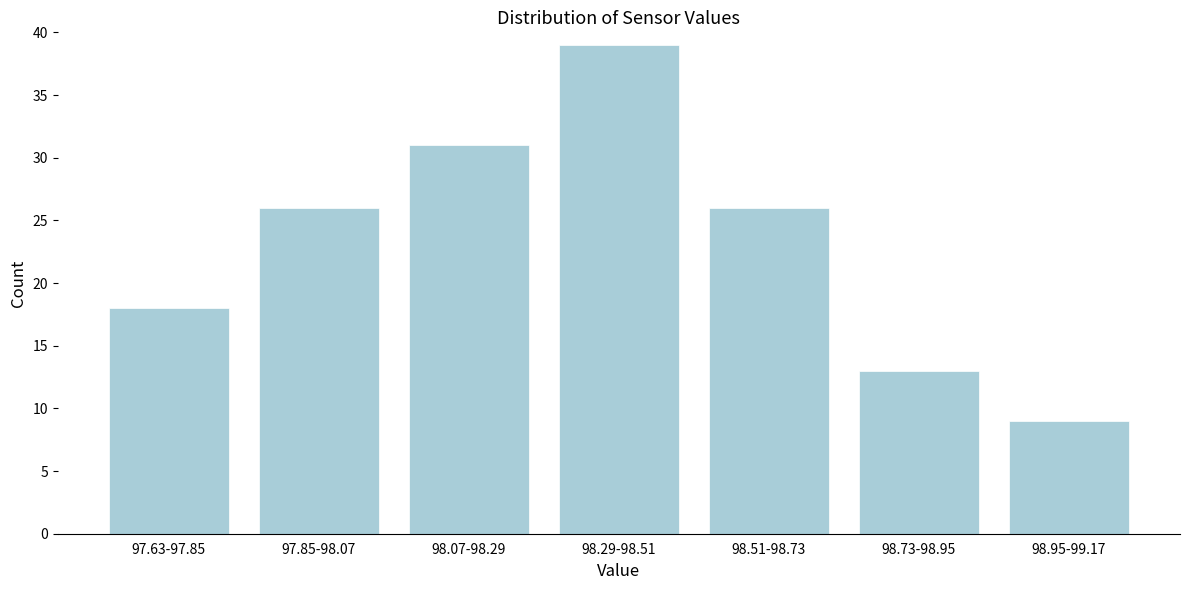

Reading left to right, what are all the values shown in this chart?

18	26	31	39	26	13	9